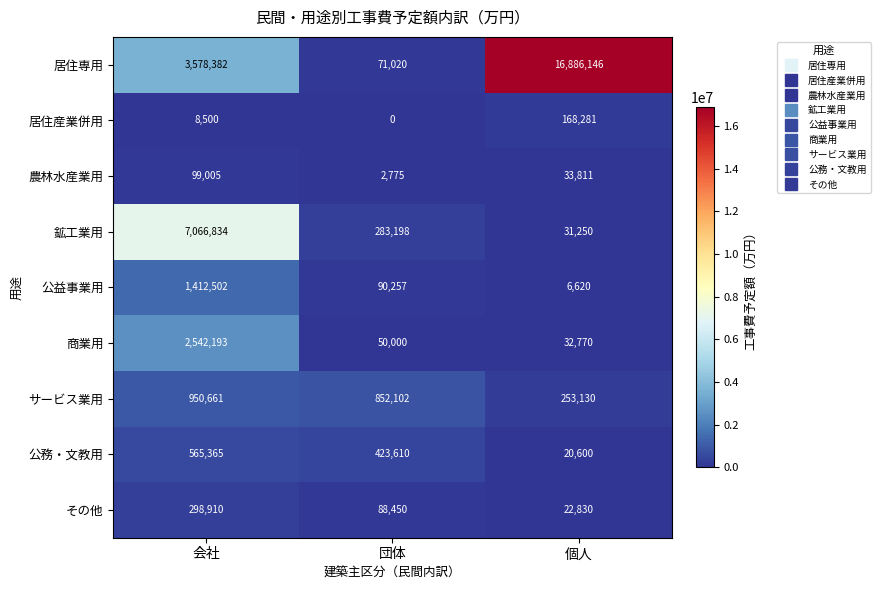

Is the value of 公務・文教用 at 団体 greater than the value of サービス業用 at 会社?

No